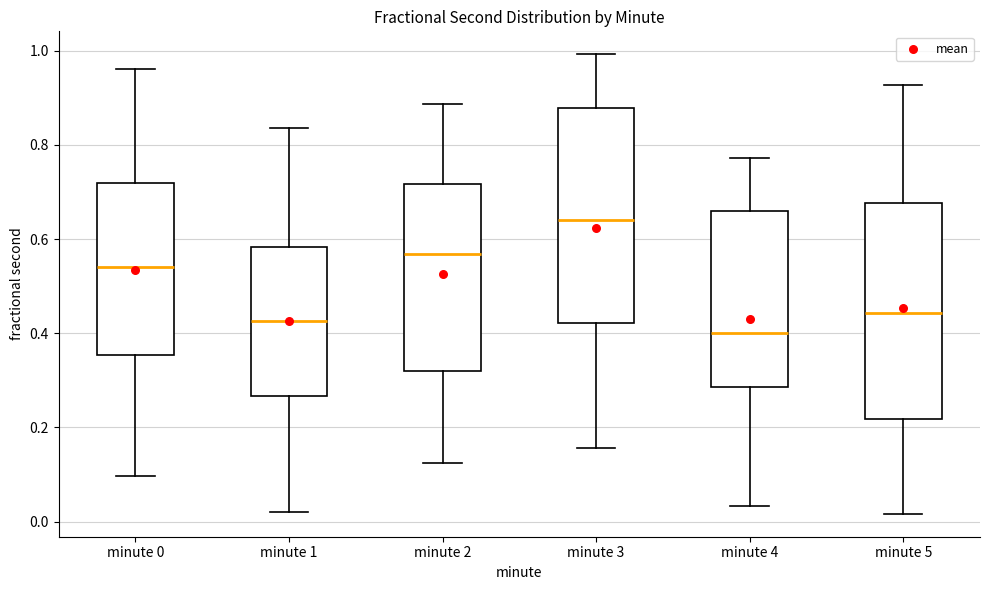

Where is the lower edge of the box for minute 5 on the y-axis? The values are not printed on the chart, so give them approximately, as read against the axis.

0.22